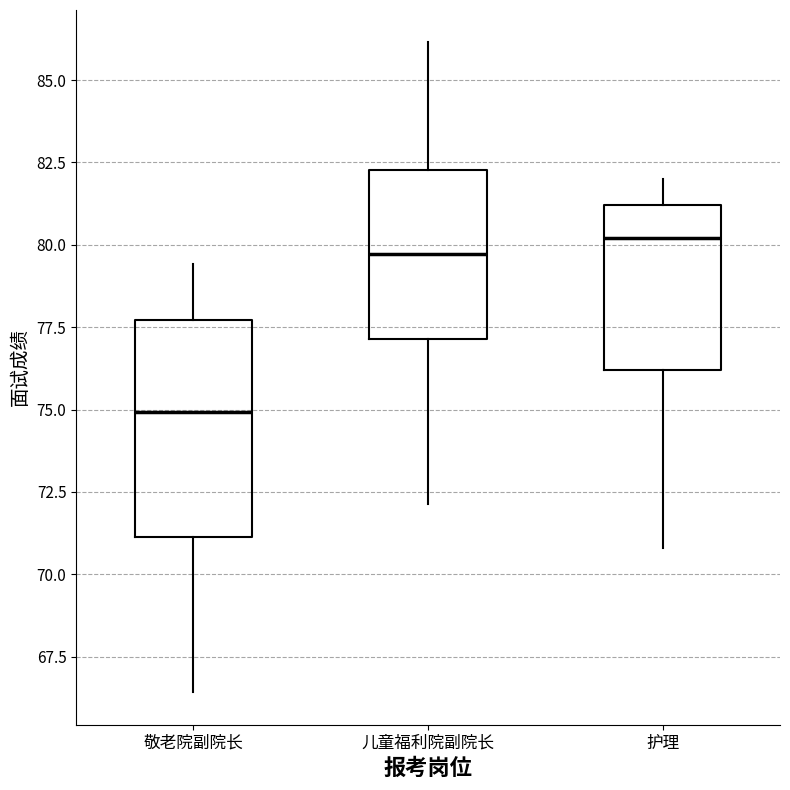

Reading left to right, transcribe this box plot: for each box, give where its median line is, the range the box spans, and where its two whiskers end, as read against the y-axis. The values are not printed on the chart, so give them approximately, as read against the axis.

敬老院副院长: median 75.0, box 71.0 to 77.5, whiskers 66.5 to 79.5
儿童福利院副院长: median 79.5, box 77.0 to 82.5, whiskers 72.0 to 86.0
护理: median 80.0, box 76.0 to 81.0, whiskers 71.0 to 82.0